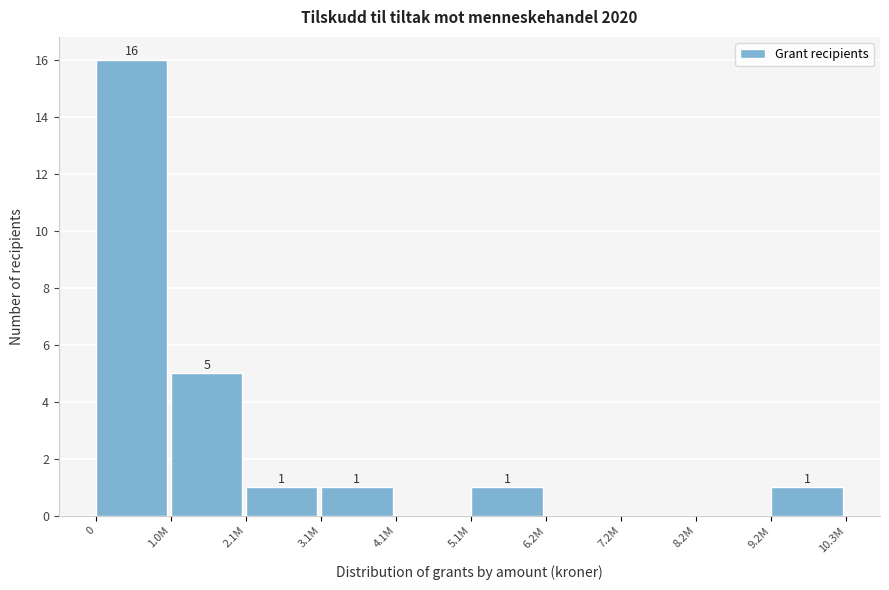

Reading right to left, list all the values displayed in this chart.

9.2M=1	8.2M=0	7.2M=0	6.2M=0	5.1M=1	4.1M=0	3.1M=1	2.1M=1	1.0M=5	0=16